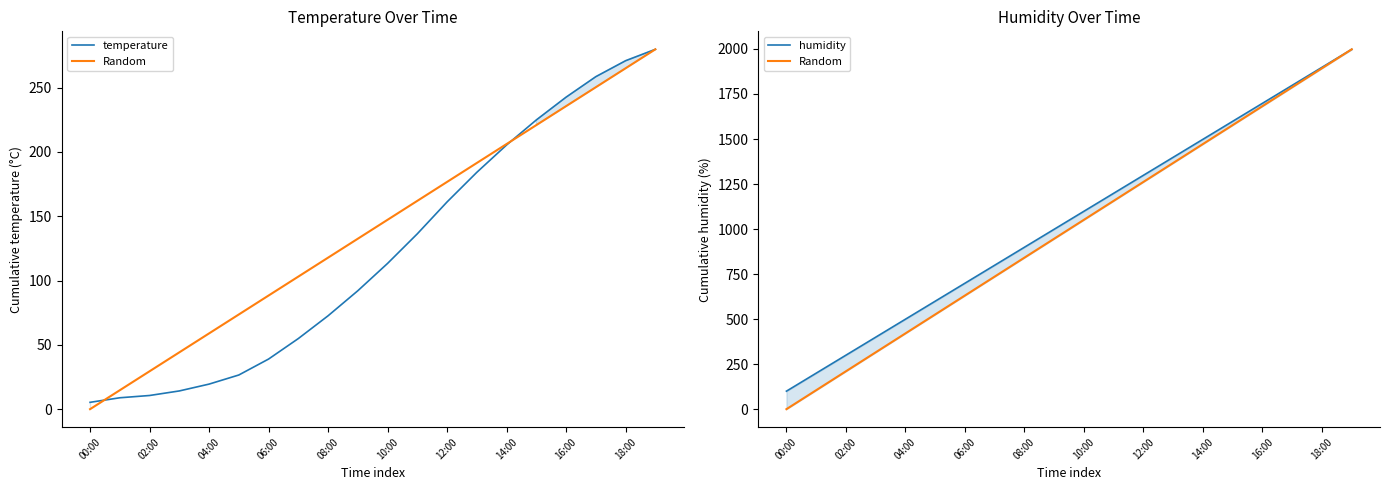

What is the label of the 16th point from the left?

15